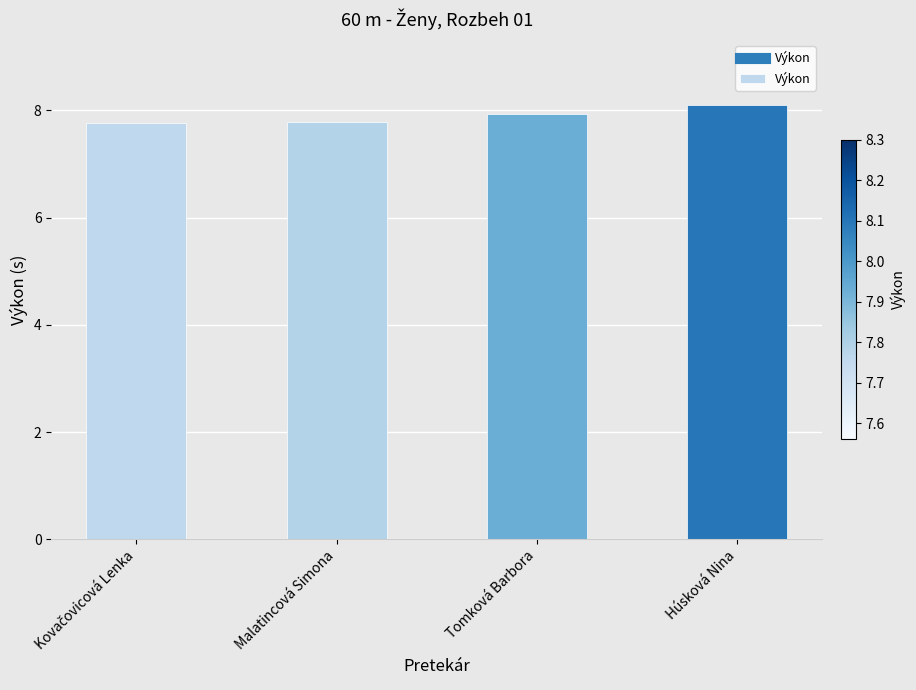

Read the value at Tomková Barbora.

7.9